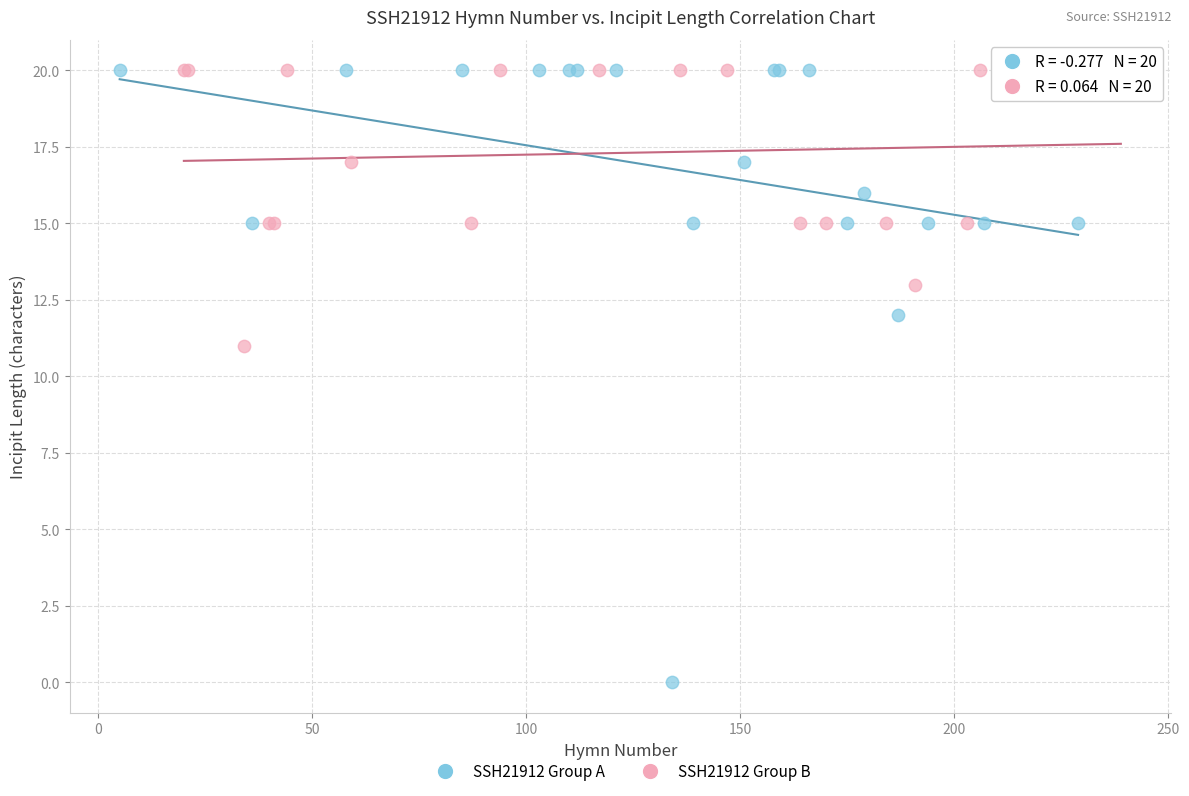

Which series has the widest spread of Y values?

SSH21912 Group A